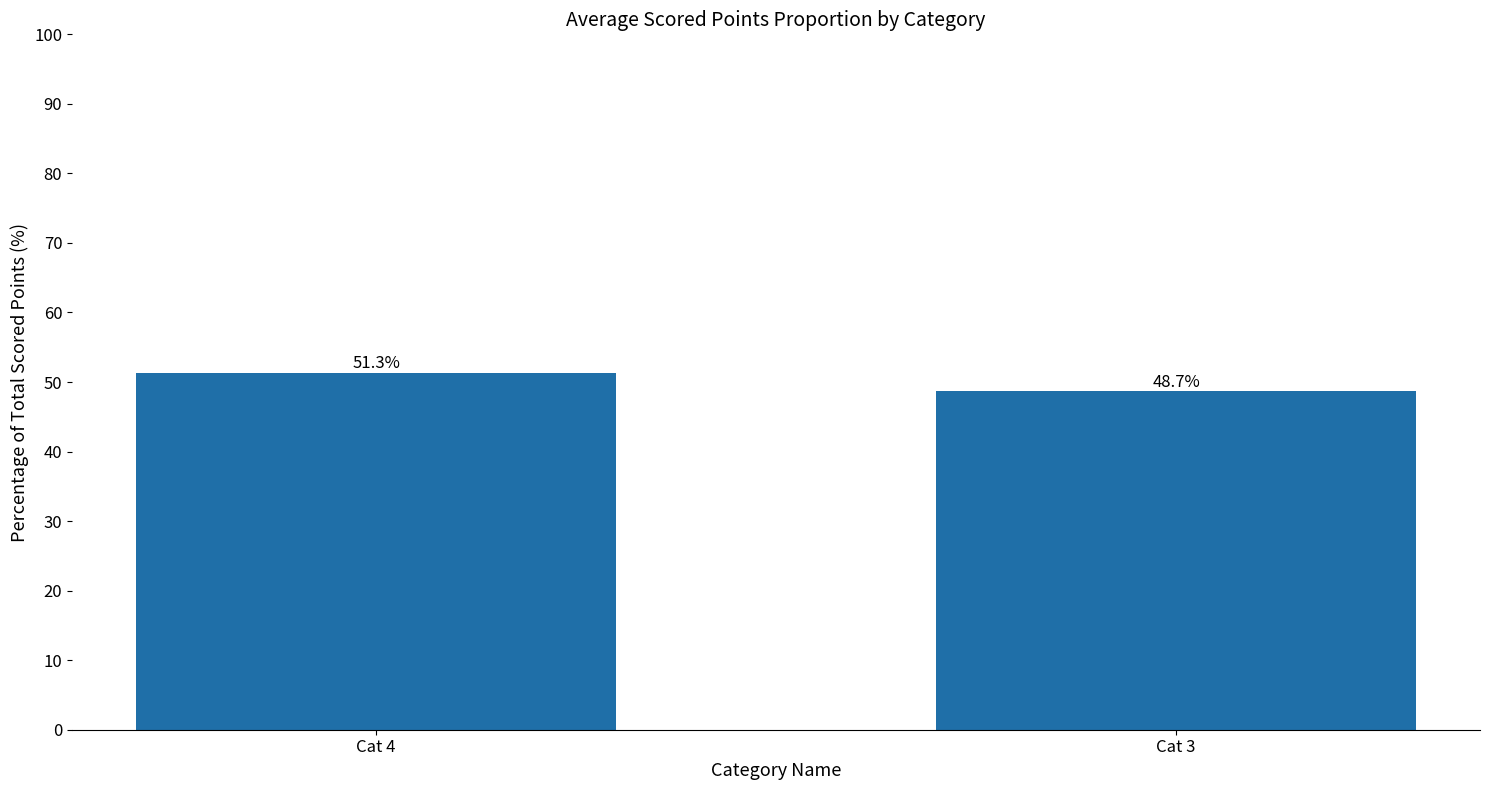

The chart shows a value of 51.3 at Cat 4. True or false?

True